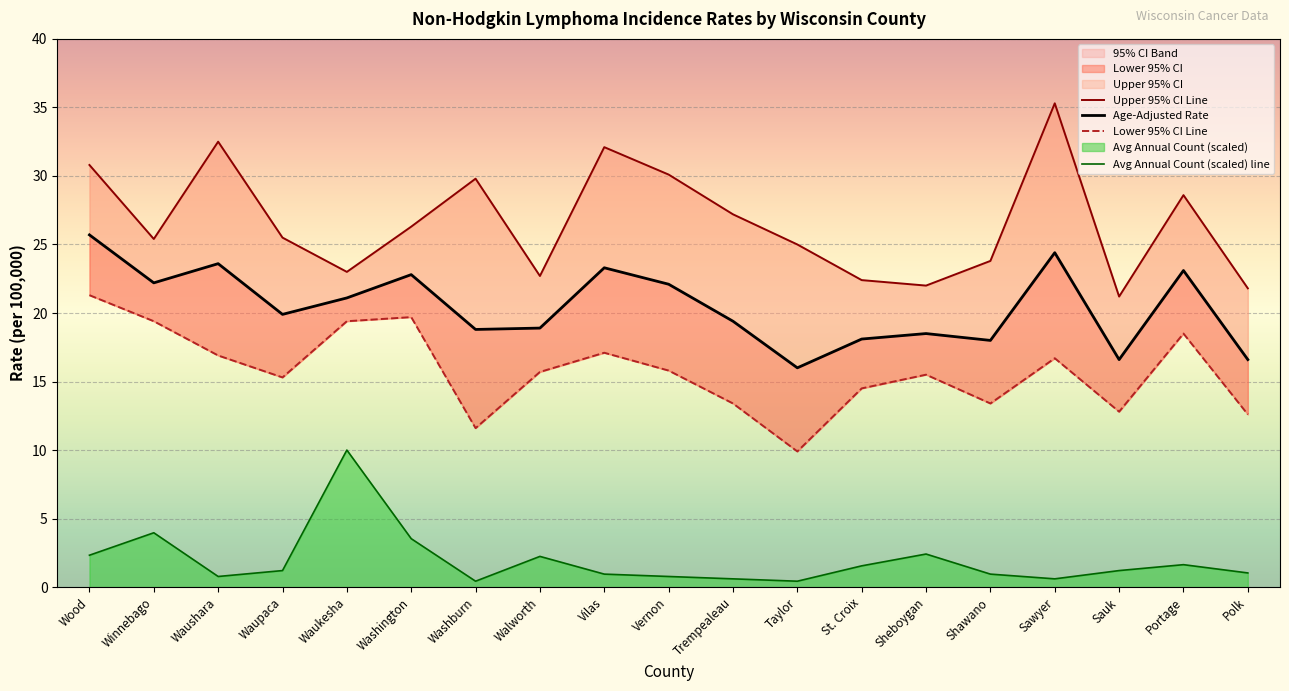

True or false: Lower 95% CI Line has a value of 9.9 at Taylor.

True